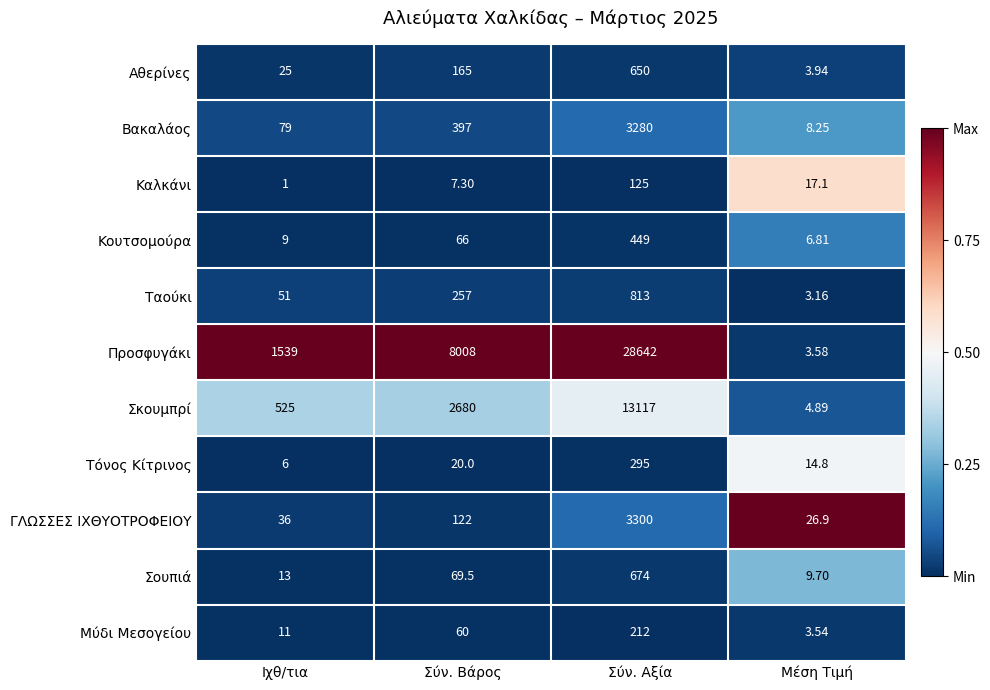

Which series has the largest range (max minus min)?

Προσφυγάκι